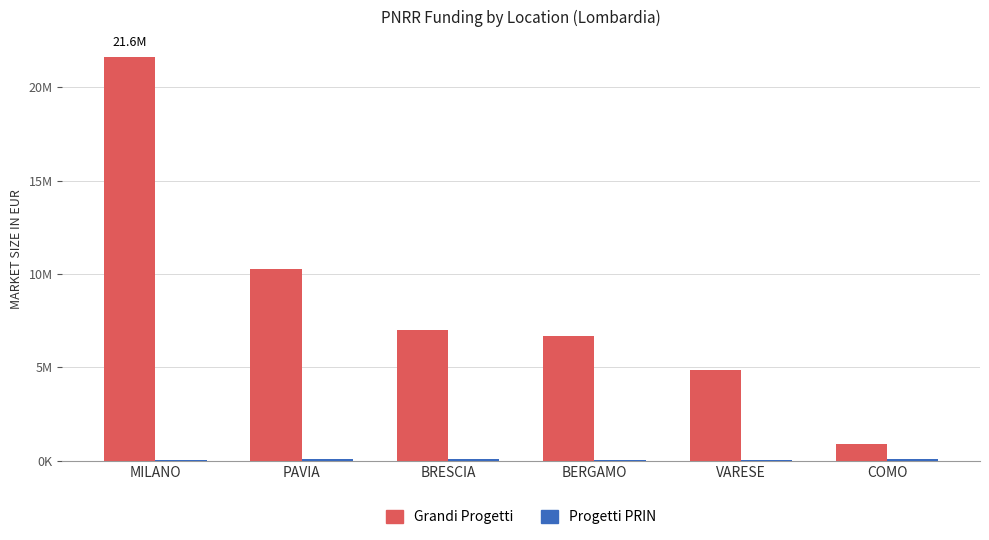

At which label is Progetti PRIN closest to 68630?

COMO